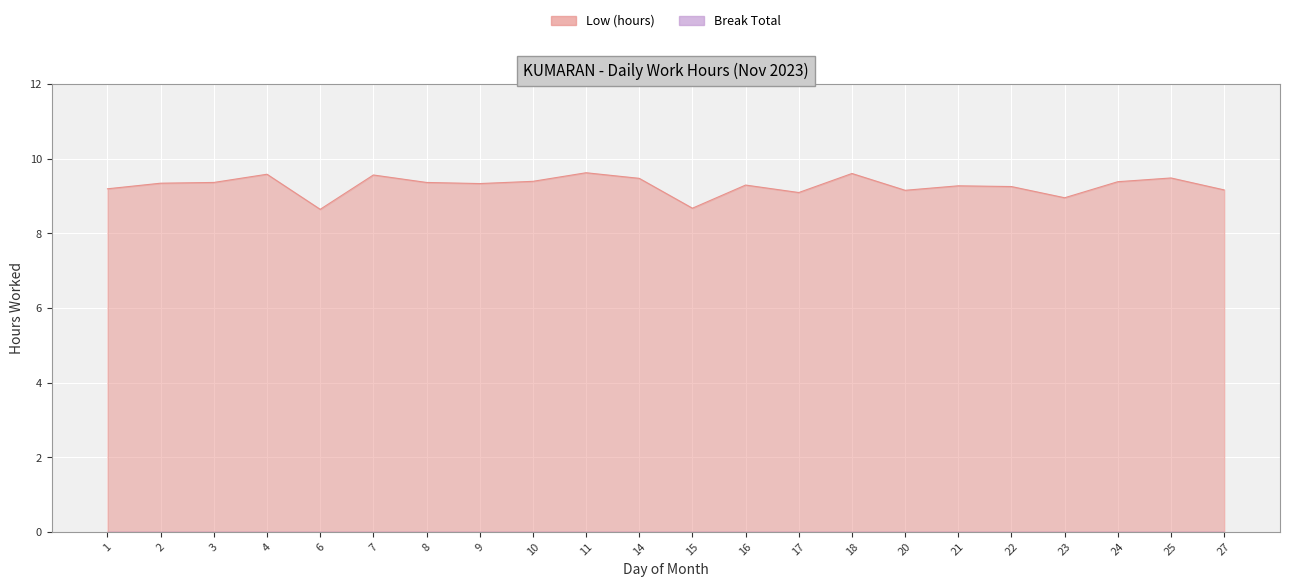

True or false: the data shows 9.6 at 7.

True